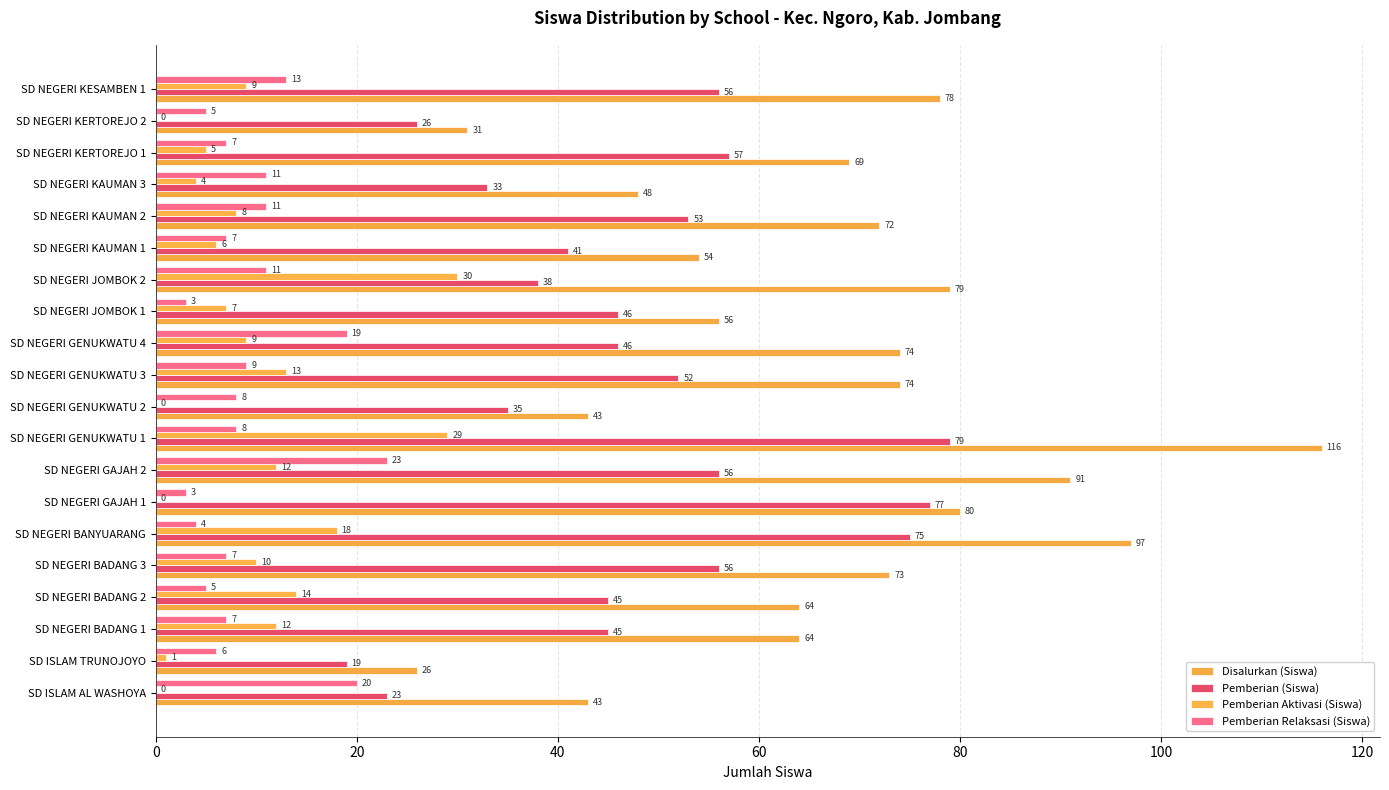

At which category does the chart reach its peak across all series?

SD NEGERI GENUKWATU 1